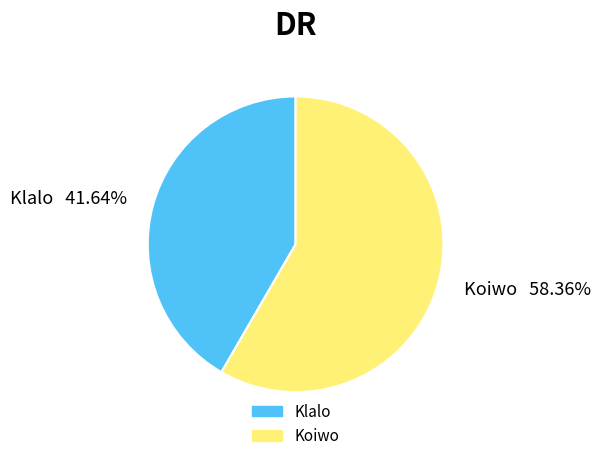

True or false: Koiwo accounts for 70% of the total.

False